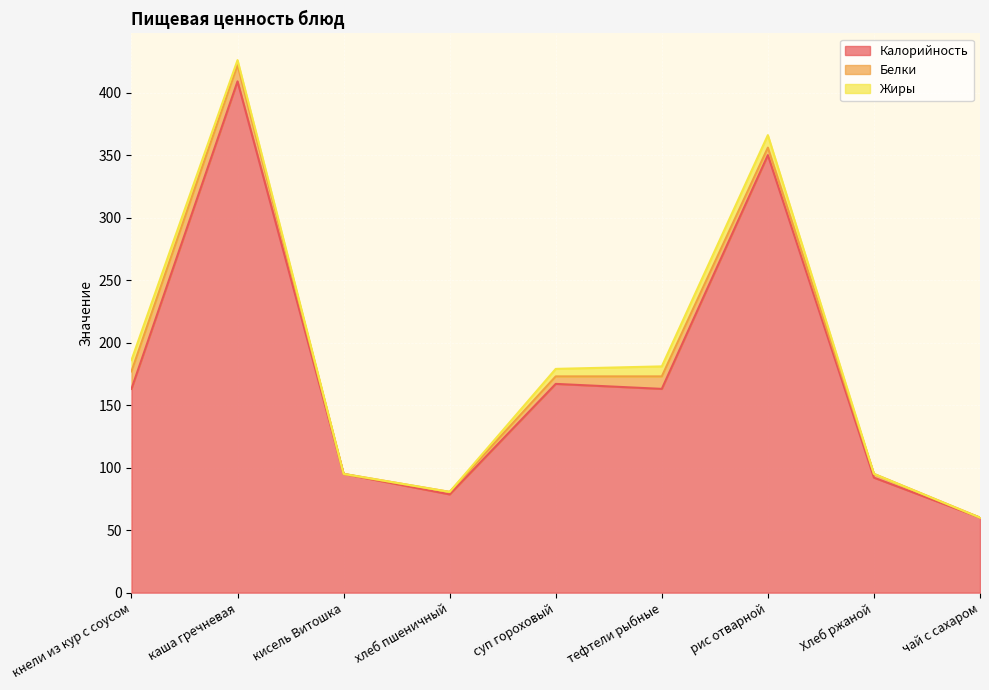

How many values in the Жиры series exceed 4?

4